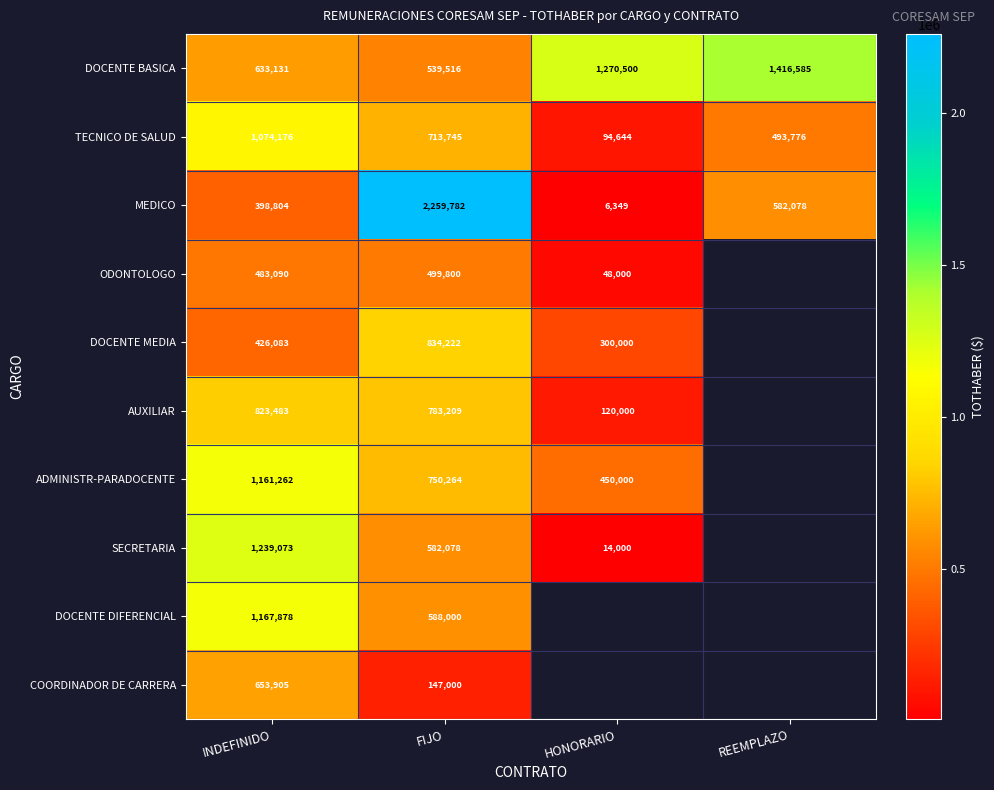

Is the value of TECNICO DE SALUD at REEMPLAZO greater than the value of SECRETARIA at FIJO?

No